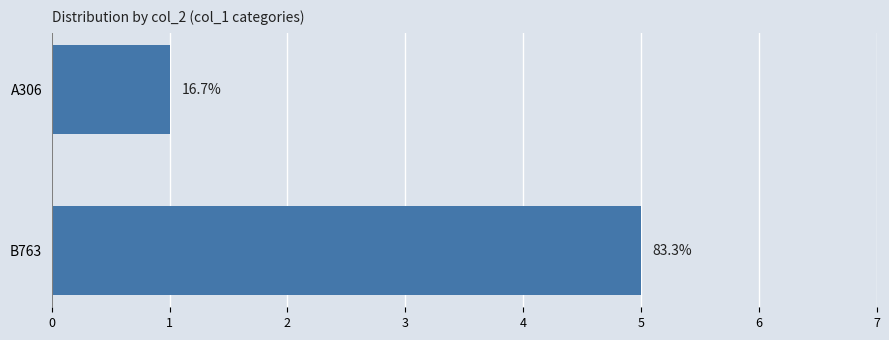

How many bars are there in total?

2